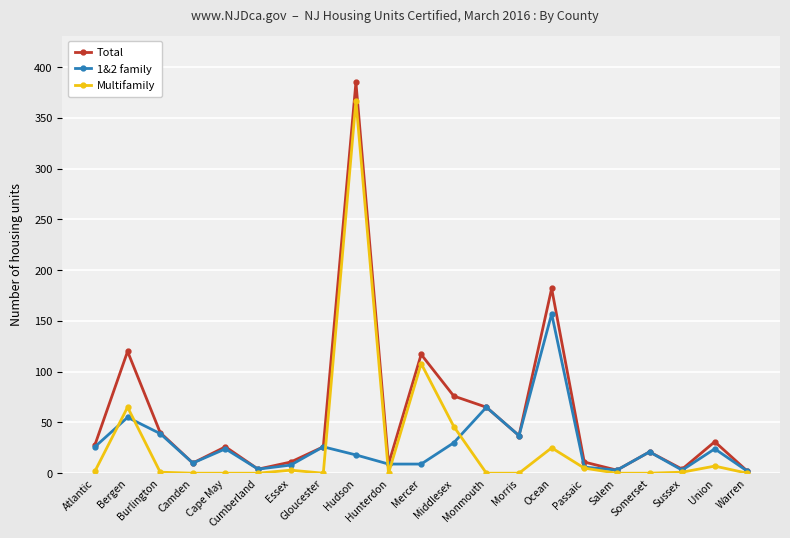

How many interior local valleys does the Total series have?

6